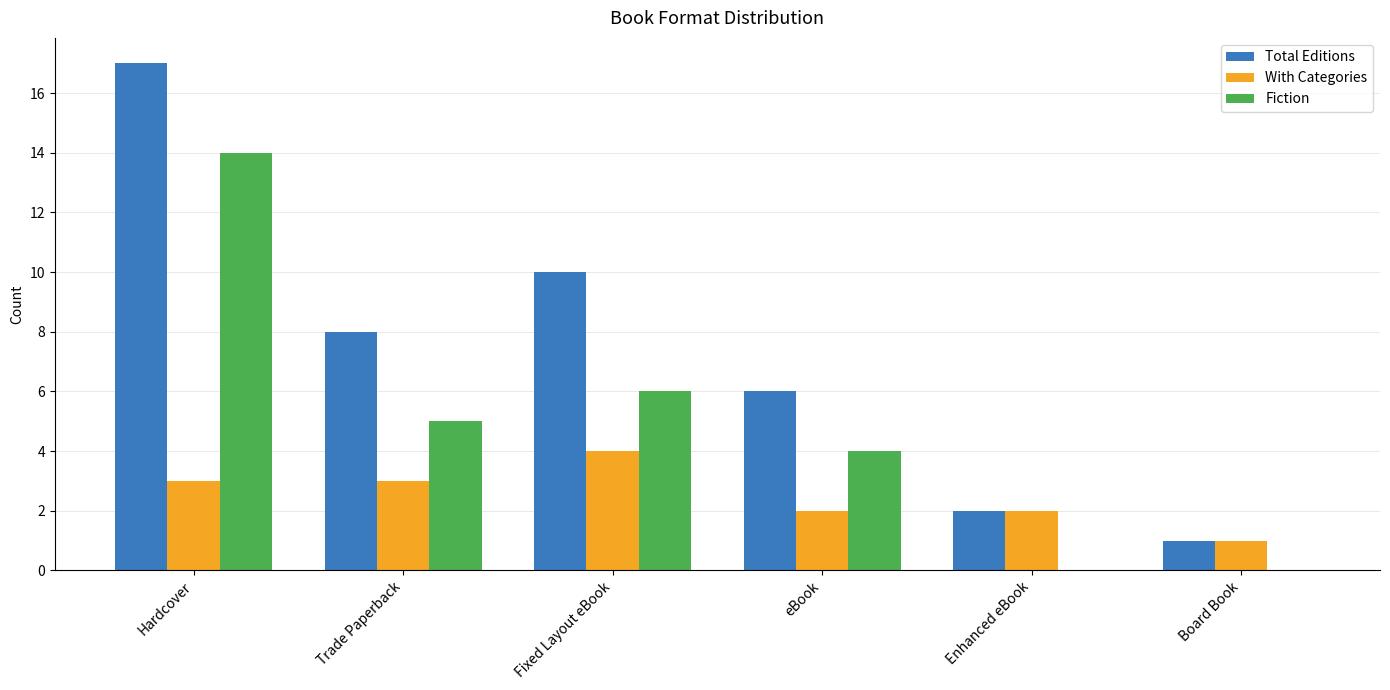

What is the sum of all Total Editions values?

44